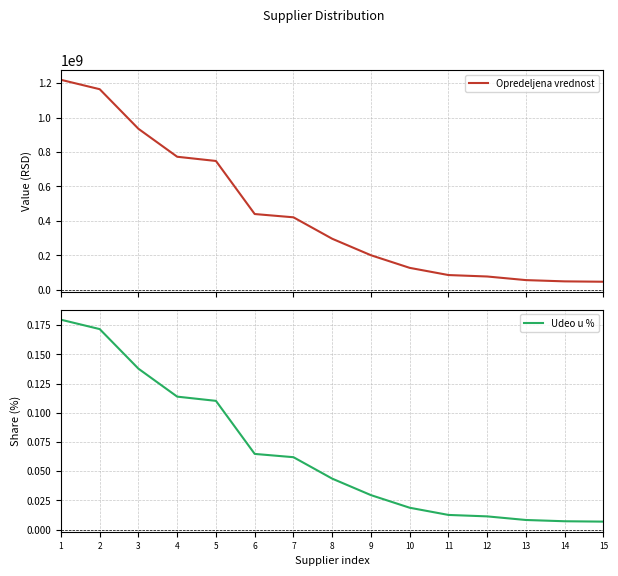

The value of Opredeljena vrednost at 10 is 47078684.5. True or false?

False